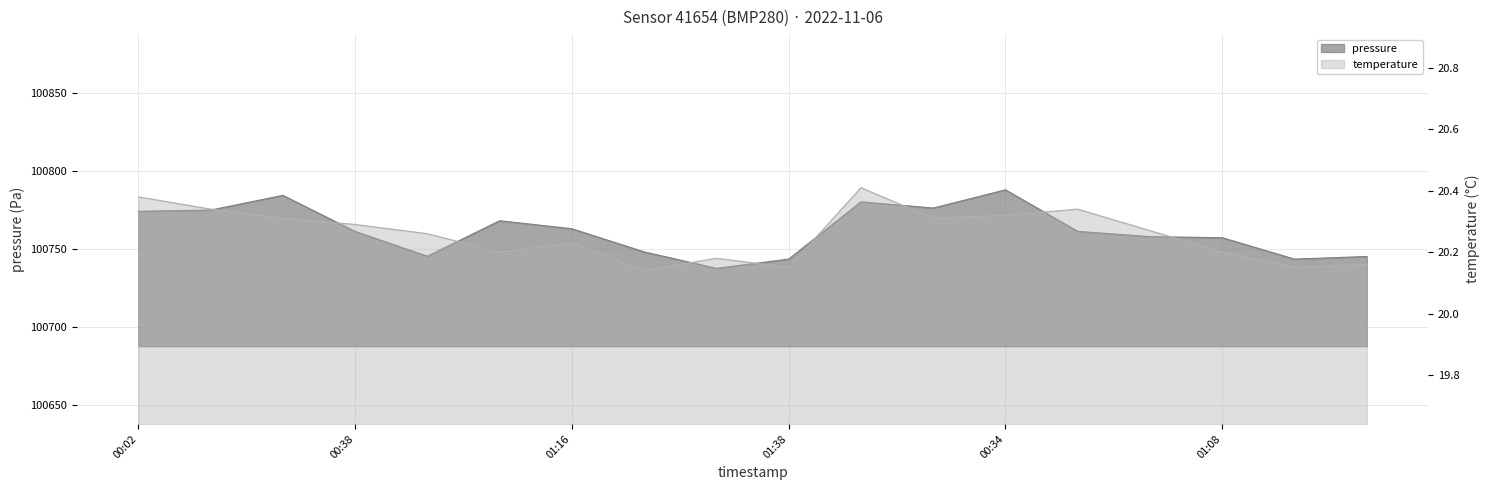

What is the difference between the maximum and minimum values in the temperature series?

0.3